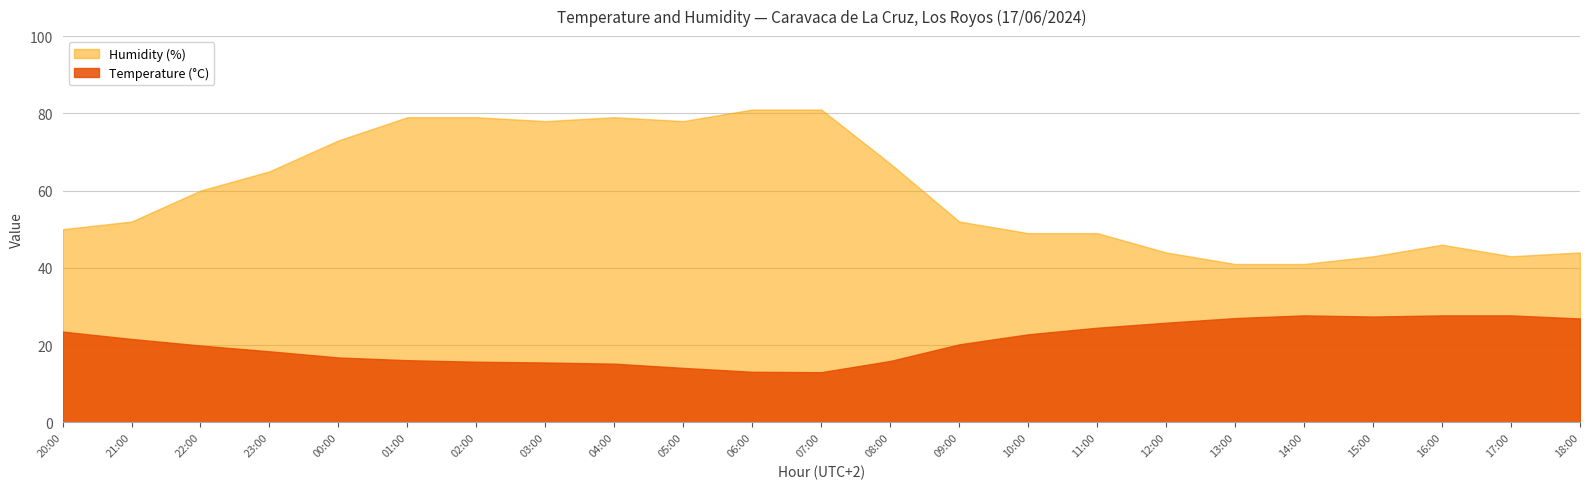

True or false: Humidity (%) has more than 0 interior local peaks.

True